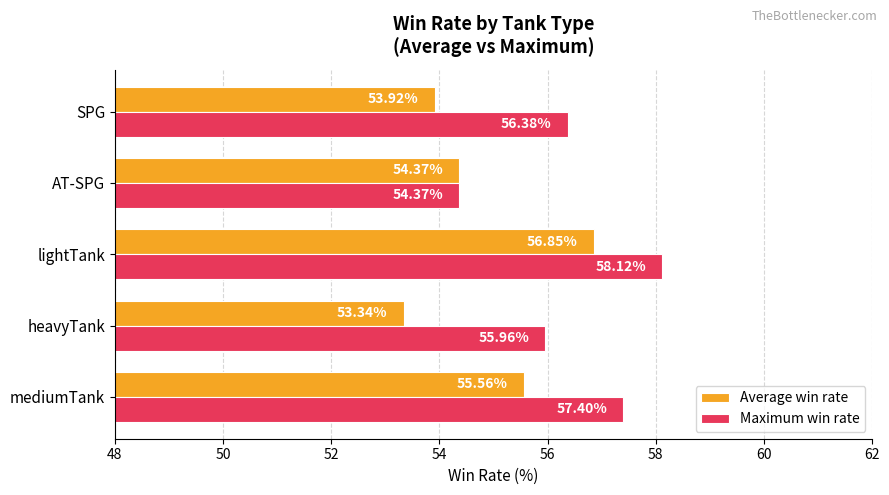

At which category is the sum across all series the highest?

lightTank